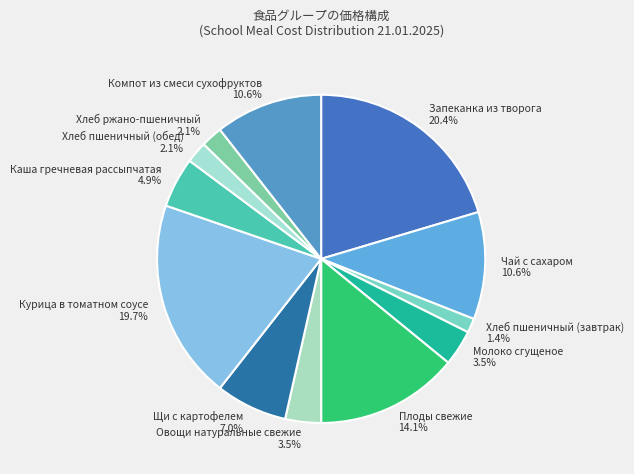

How many slices are in this pie chart?

12